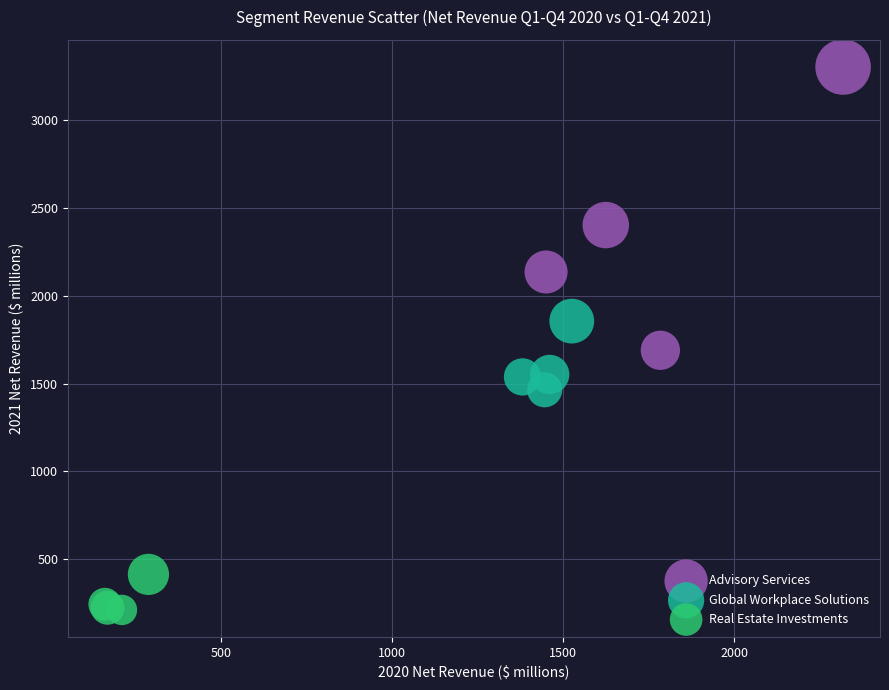

What are all the series names shown in the legend?

Advisory Services, Global Workplace Solutions, Real Estate Investments